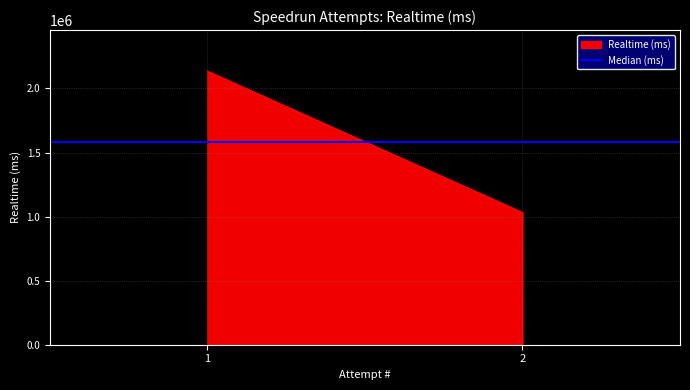

Rank the categories by value from lowest to highest.

2, 1